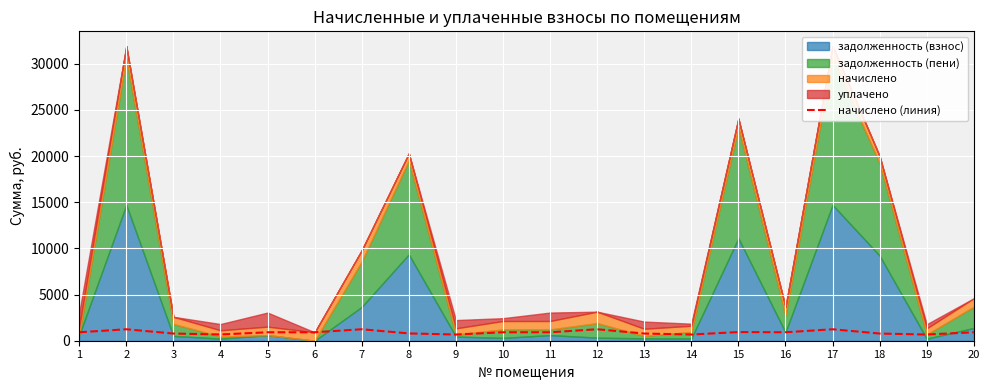

What is the ratio of the value at 8 to the value at 18?

1.0